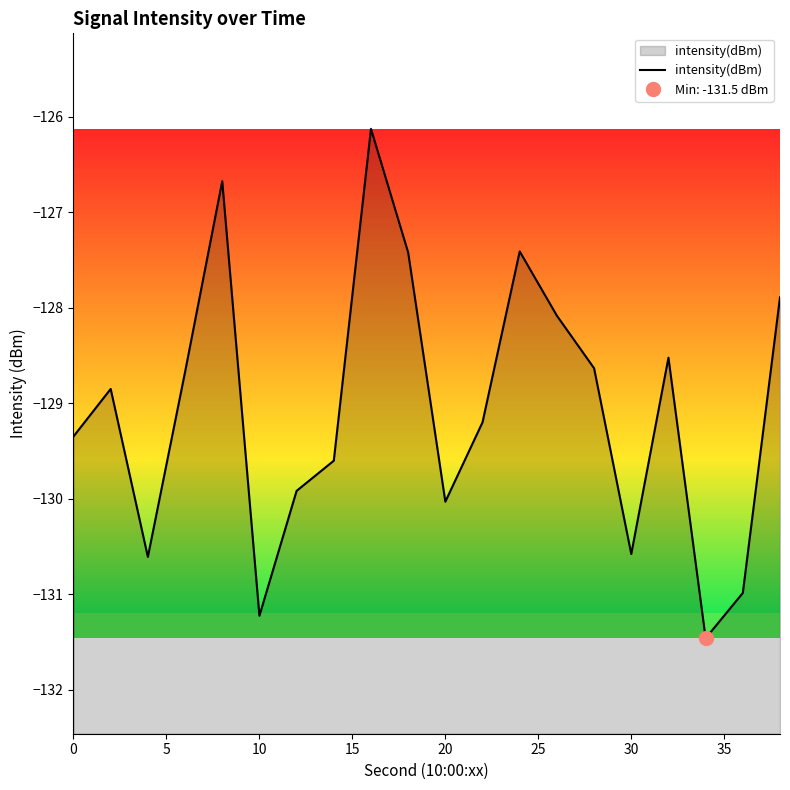

Does the chart have visible grid lines?

No